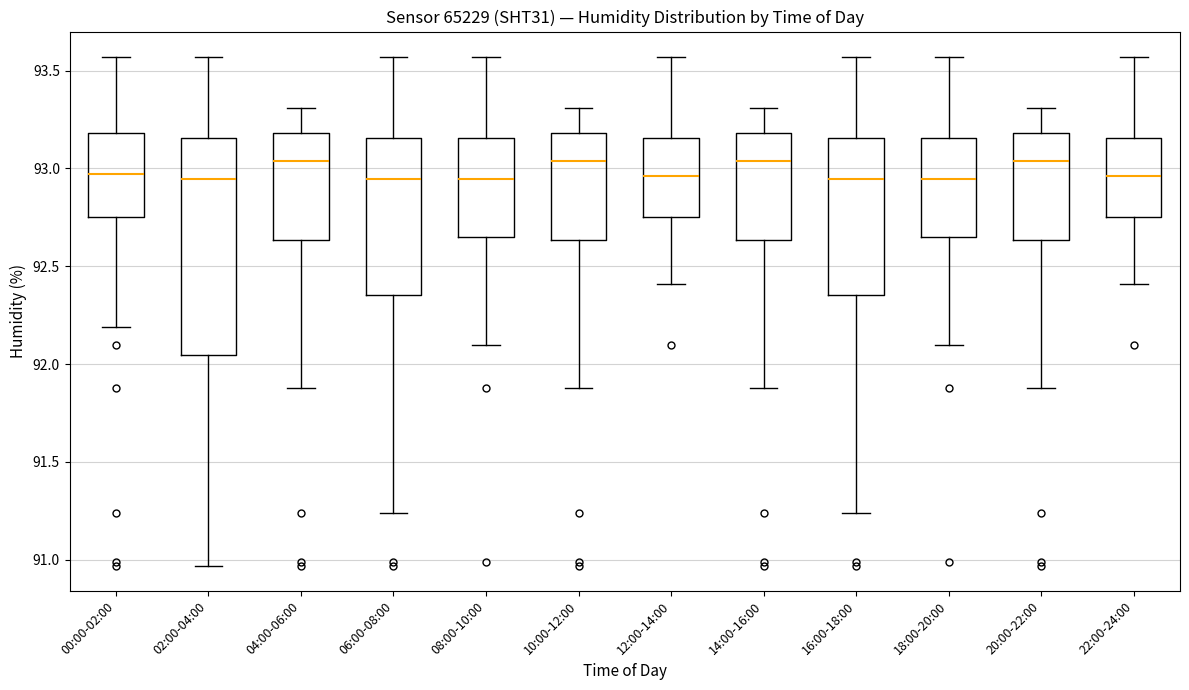

Where does the upper whisker of the box for 06:00-08:00 end on the y-axis? The values are not printed on the chart, so give them approximately, as read against the axis.

93.55